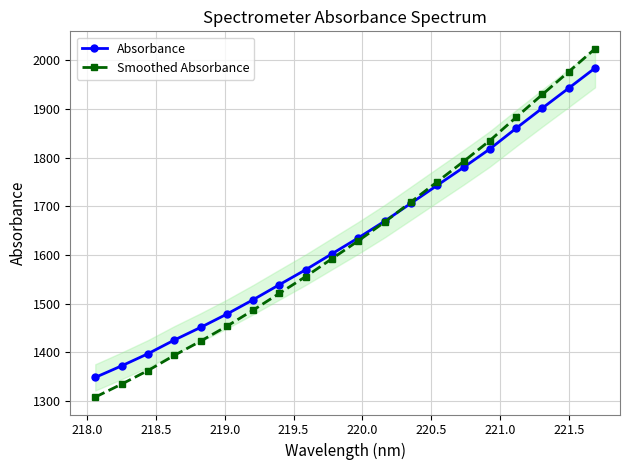

What is the value of the Absorbance point at the 17th from the left?

1860.4